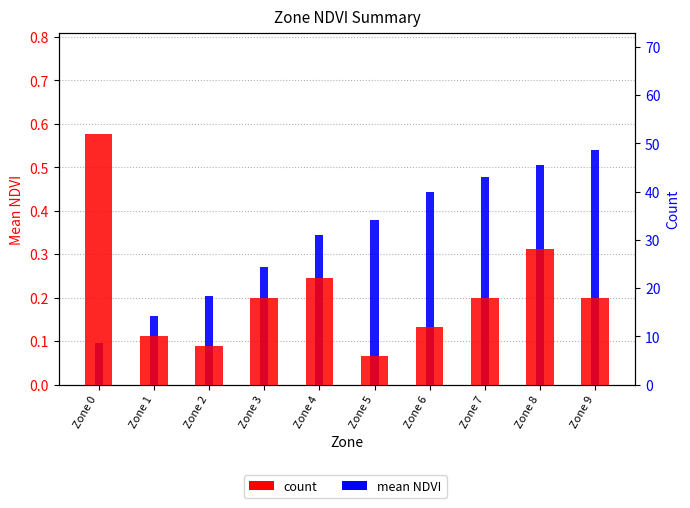

At how many categories does at least one series exceed 49?

1